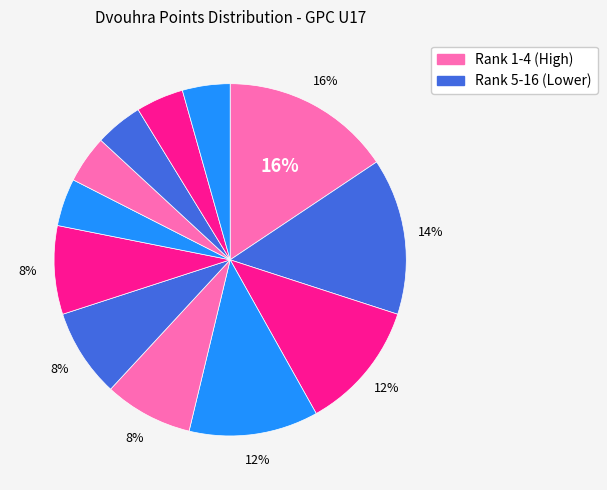

To the nearest percent, what is the difference between the largest and smallest slice percentages?

11%